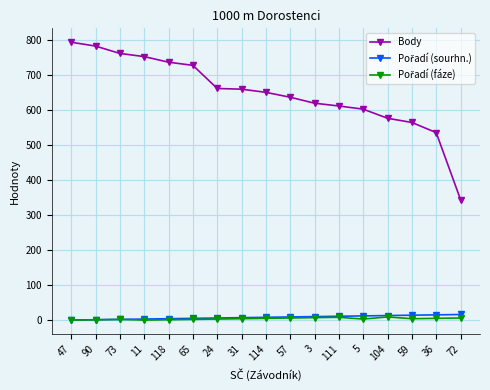

What is the spread (max minus min) of values at 104?

567